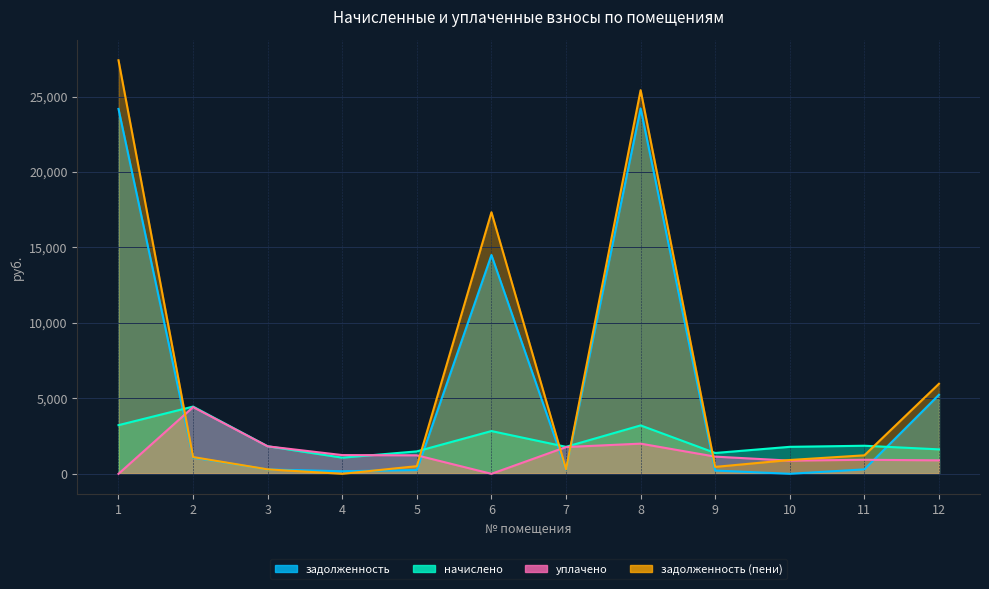

After their last crossing, which series has the higher values: начислено or задолженность?

задолженность